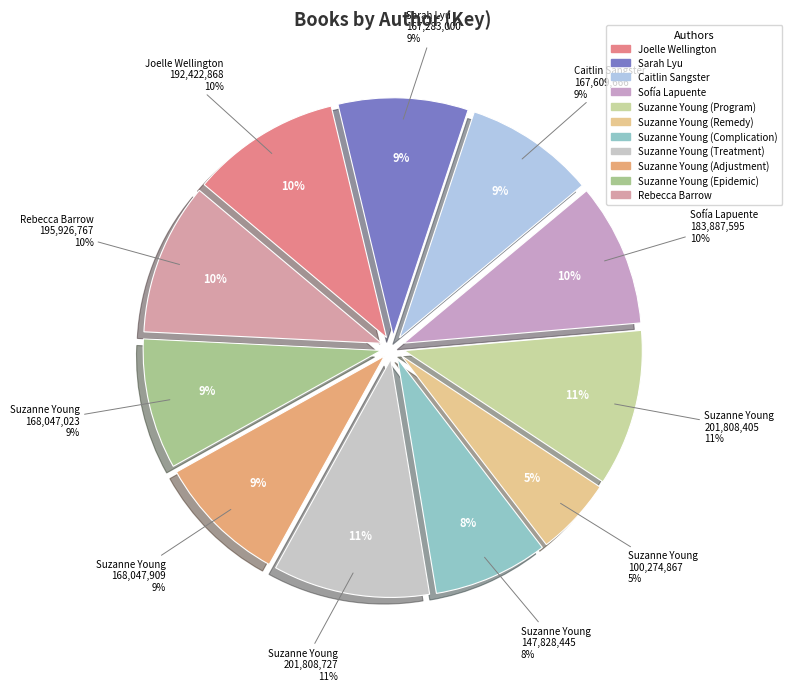

How many segments does this pie chart have?

11